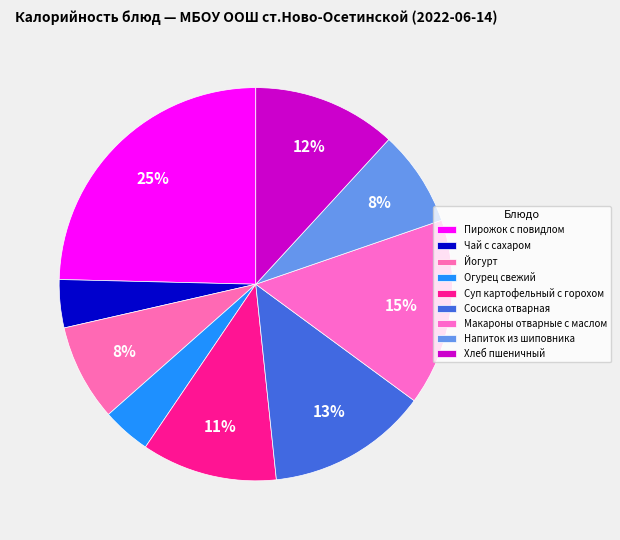

How many slices are in this pie chart?

9